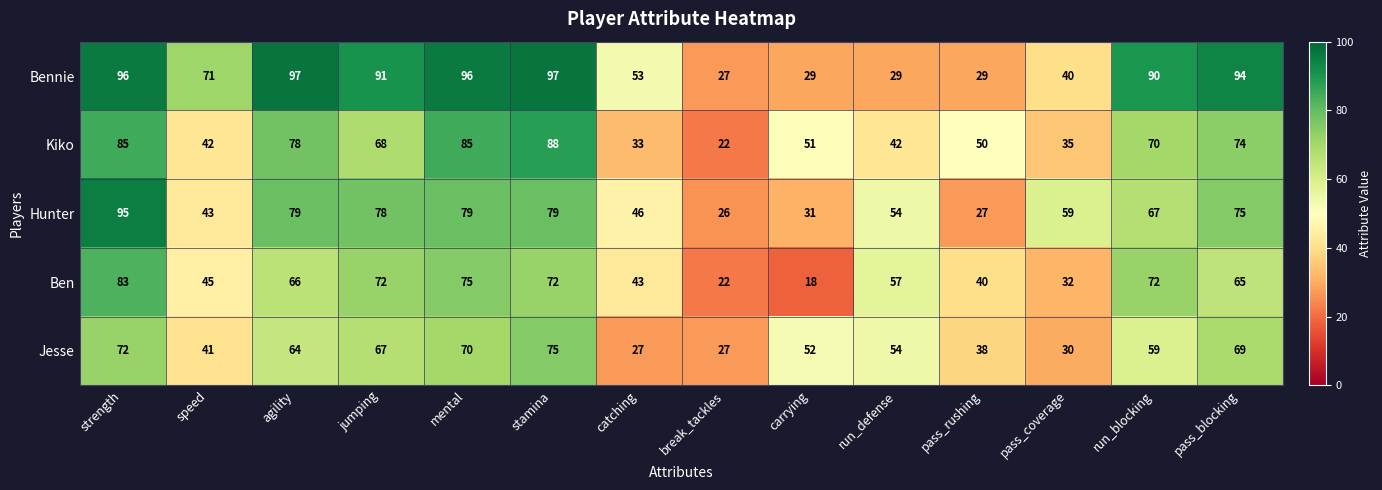

At how many categories does at least one series exceed 18?

14